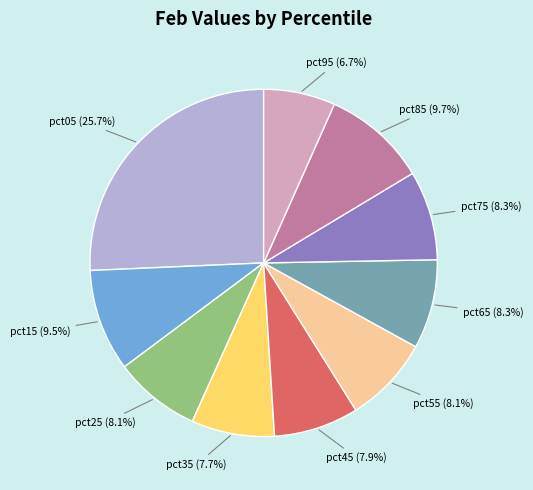

Is it true that pct35 is 15% of the pie?

False